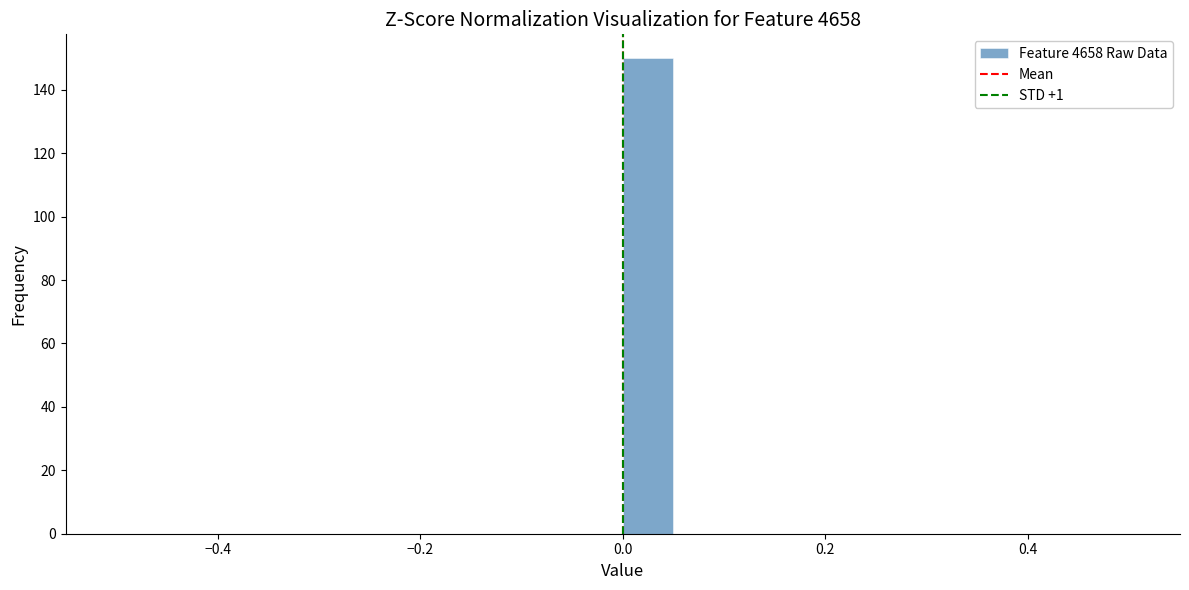

Read against the x-axis, roughly where is the centre of the tallest bar?

0.02